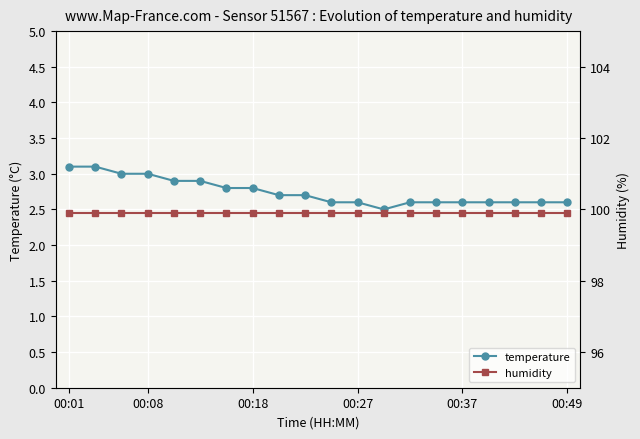

True or false: temperature has a value of 4.1 at 00:27.

False